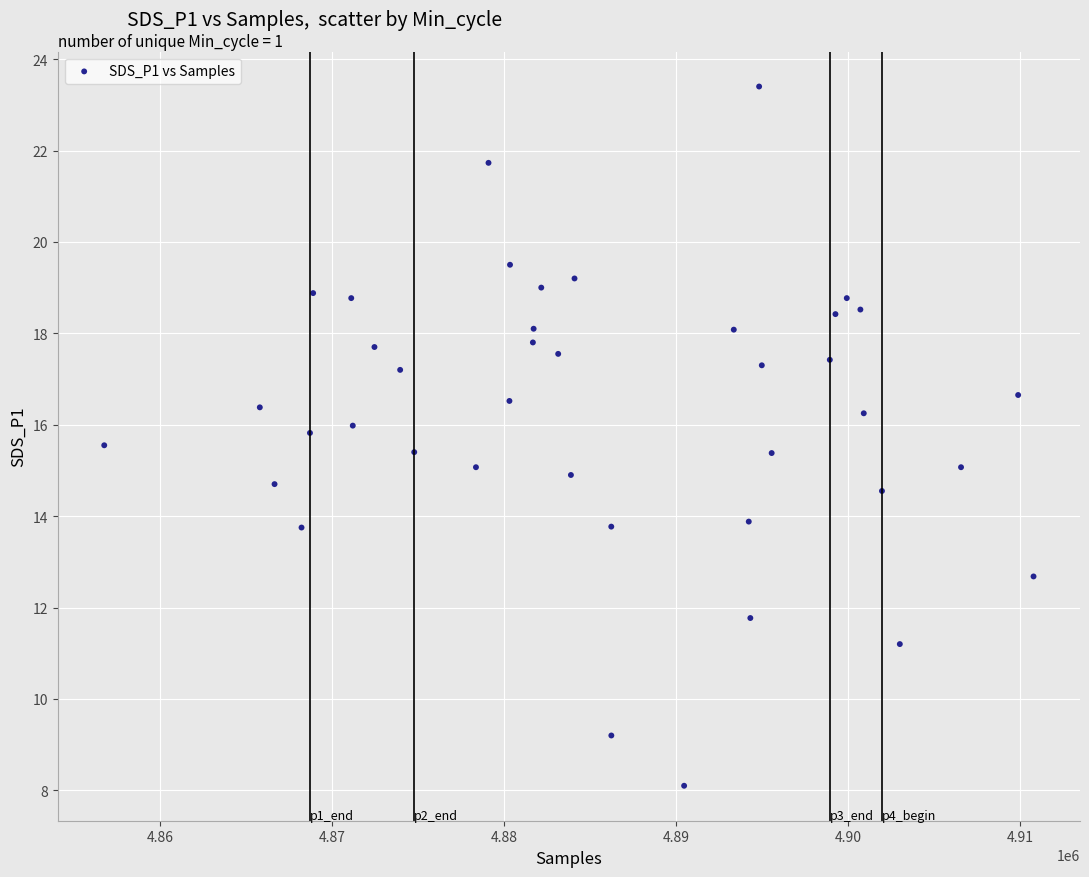

What is the range of X values (max minus min)?

54000.0